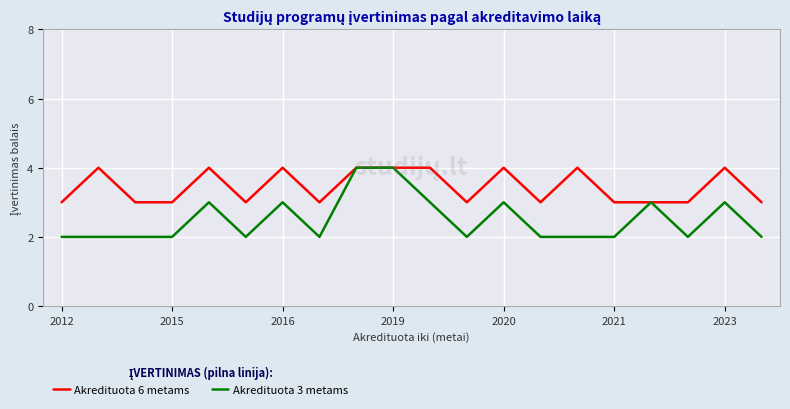

Rank the series by their average value, from lowest to highest.

Akredituota 3 metams, Akredituota 6 metams